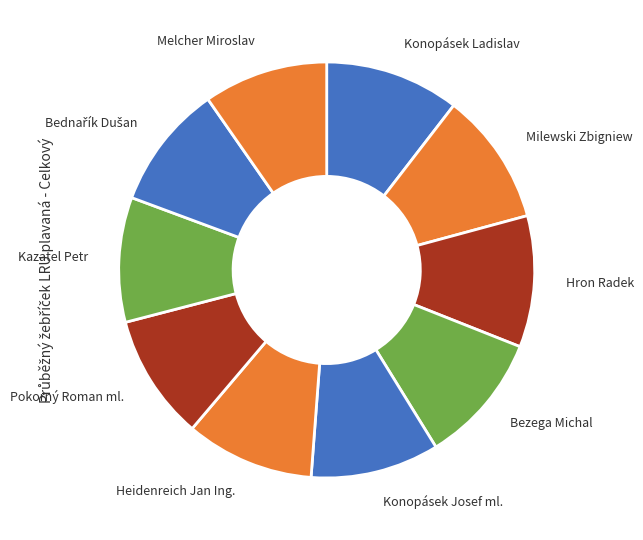

True or false: Konopásek Josef ml. accounts for 10% of the total.

True